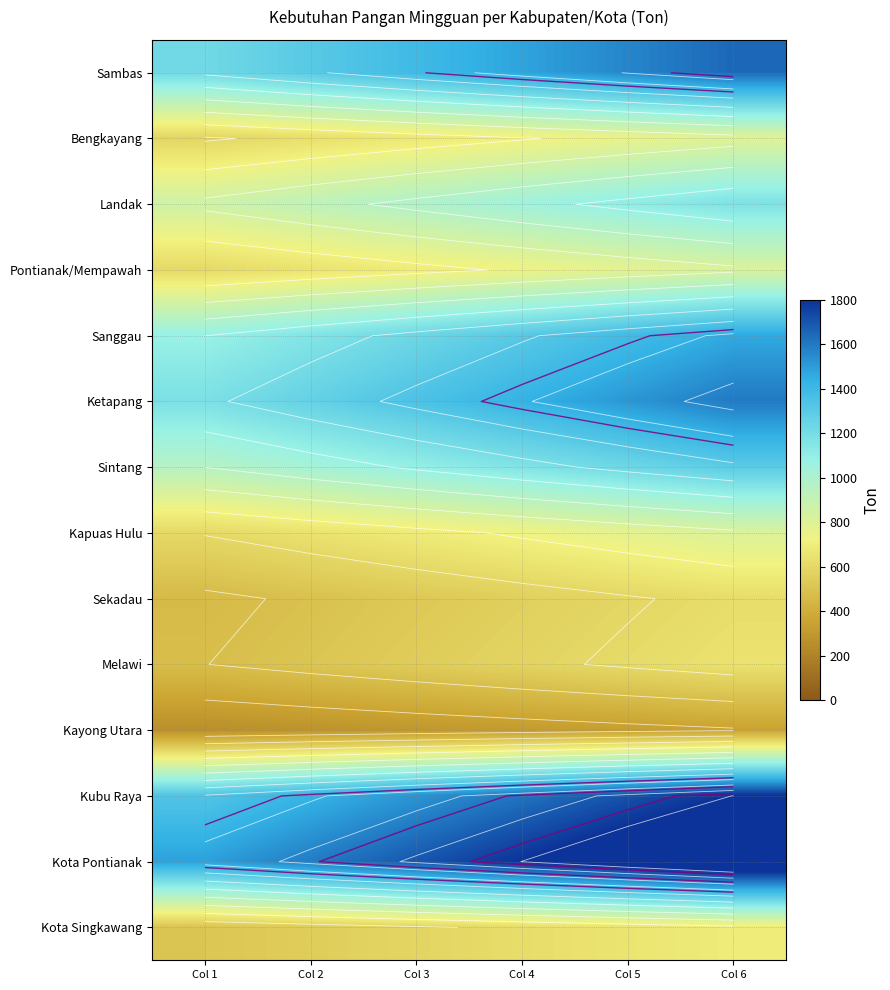

What is the total value across all series at Col 4?

14102.8